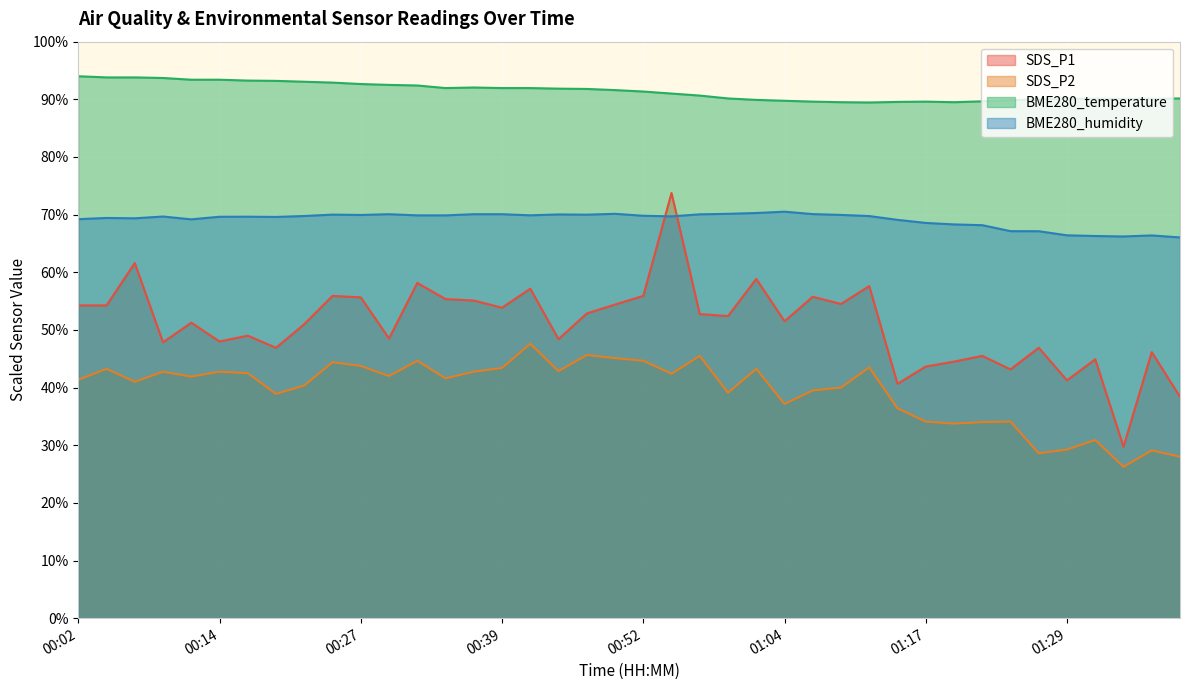

The value of BME280_temperature at 00:34 is 33.2. True or false?

False